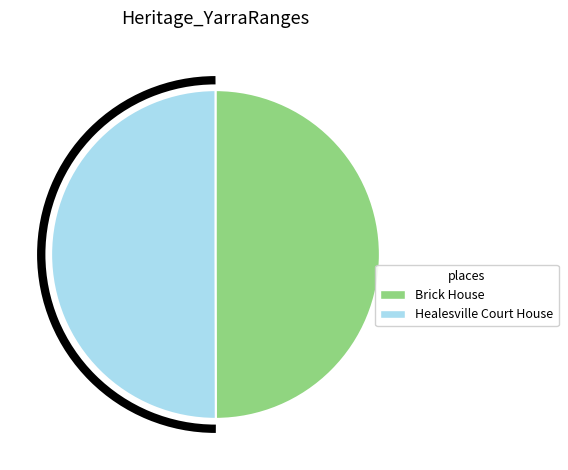

Is the sum of Brick House and Healesville Court House greater than half?

Yes